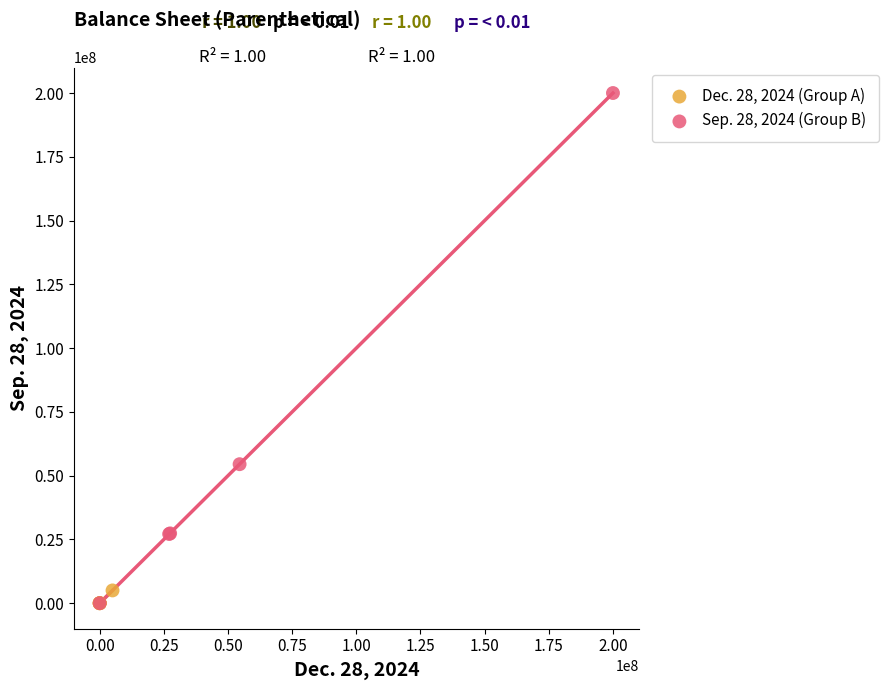

Which series has the widest spread of Y values?

Sep. 28, 2024 (Group B)